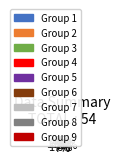

How many slices are in this pie chart?

9